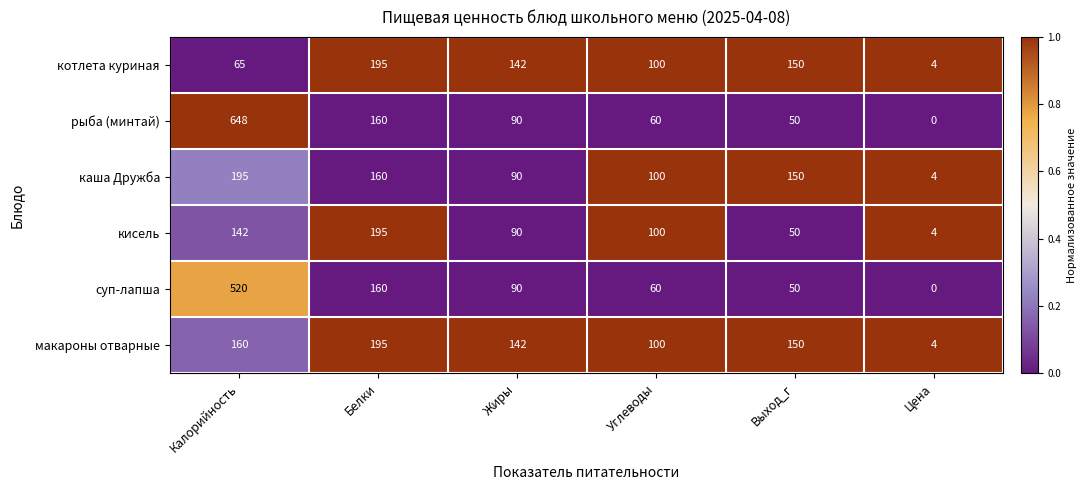

Which series has the largest total across all categories?

рыба (минтай)